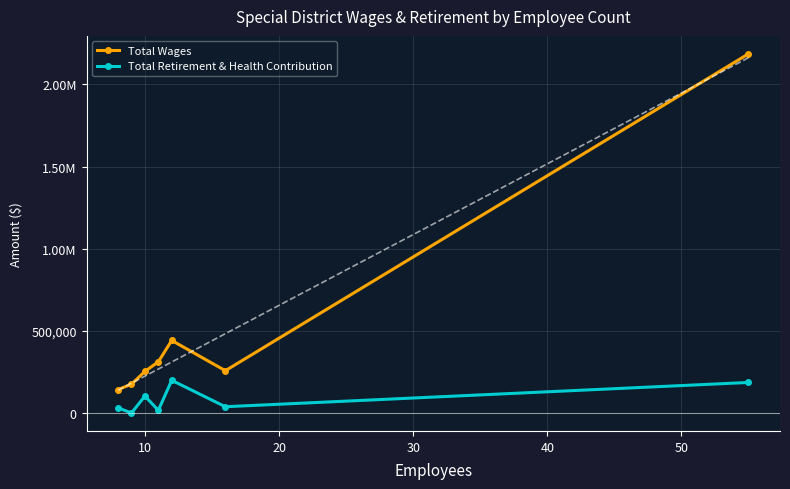

Which series has the largest total across all categories?

Total Wages